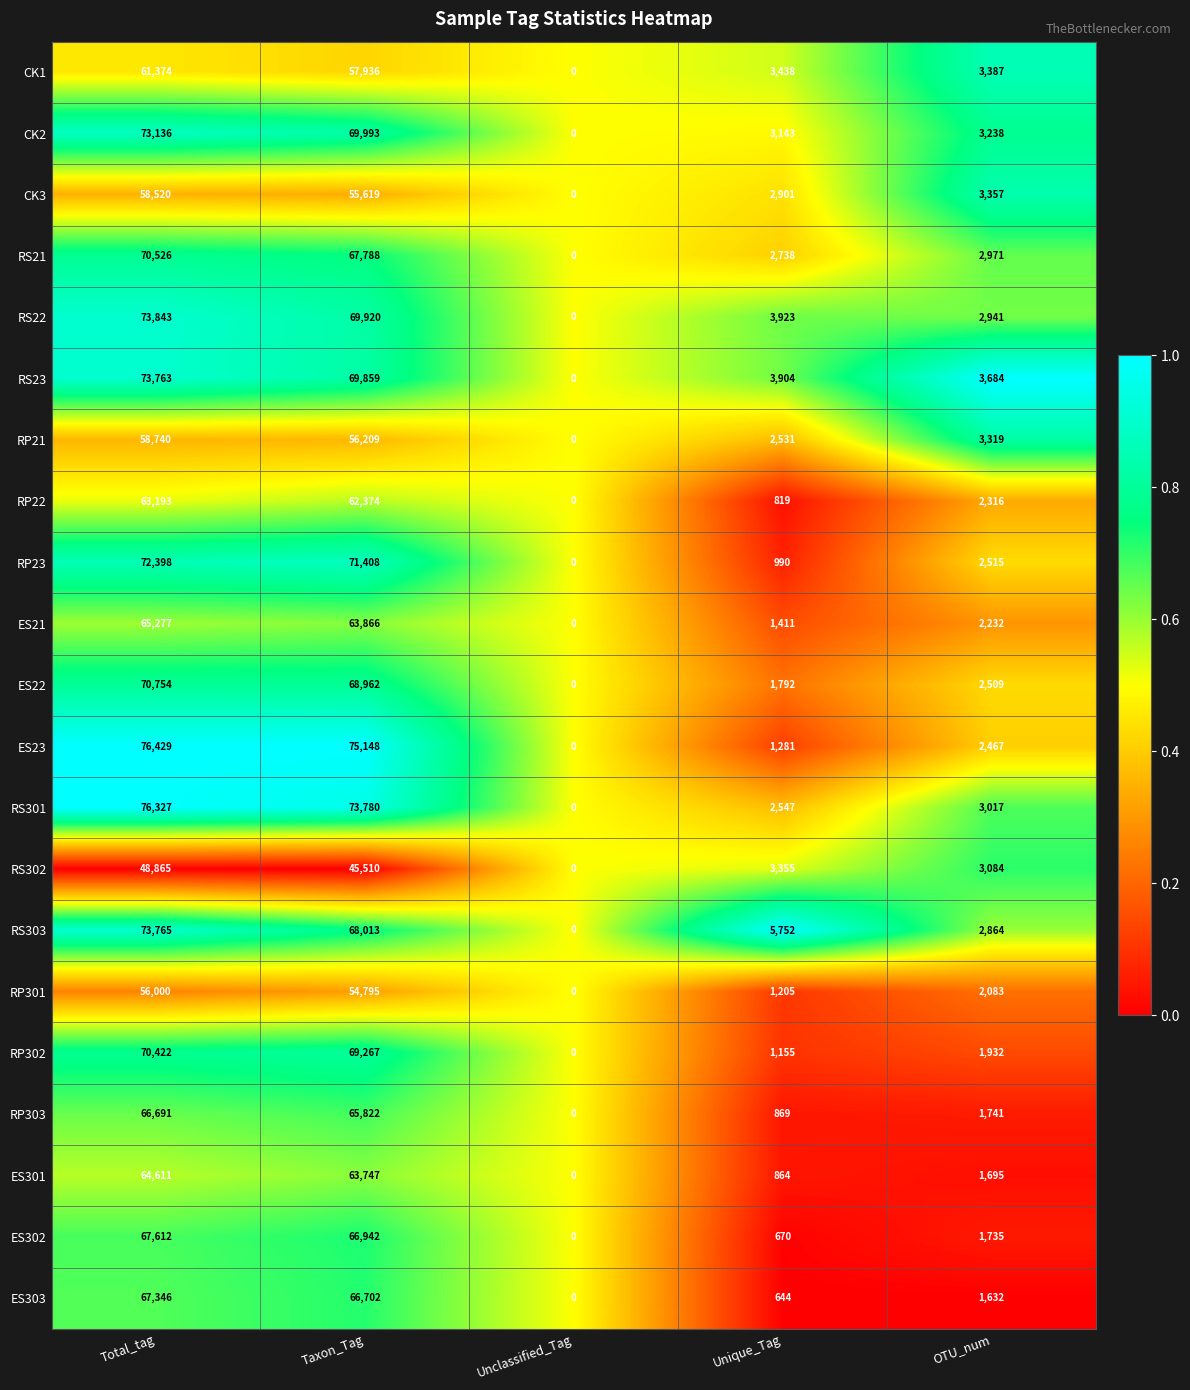

What is the total value across all series at Total_tag?

1409592